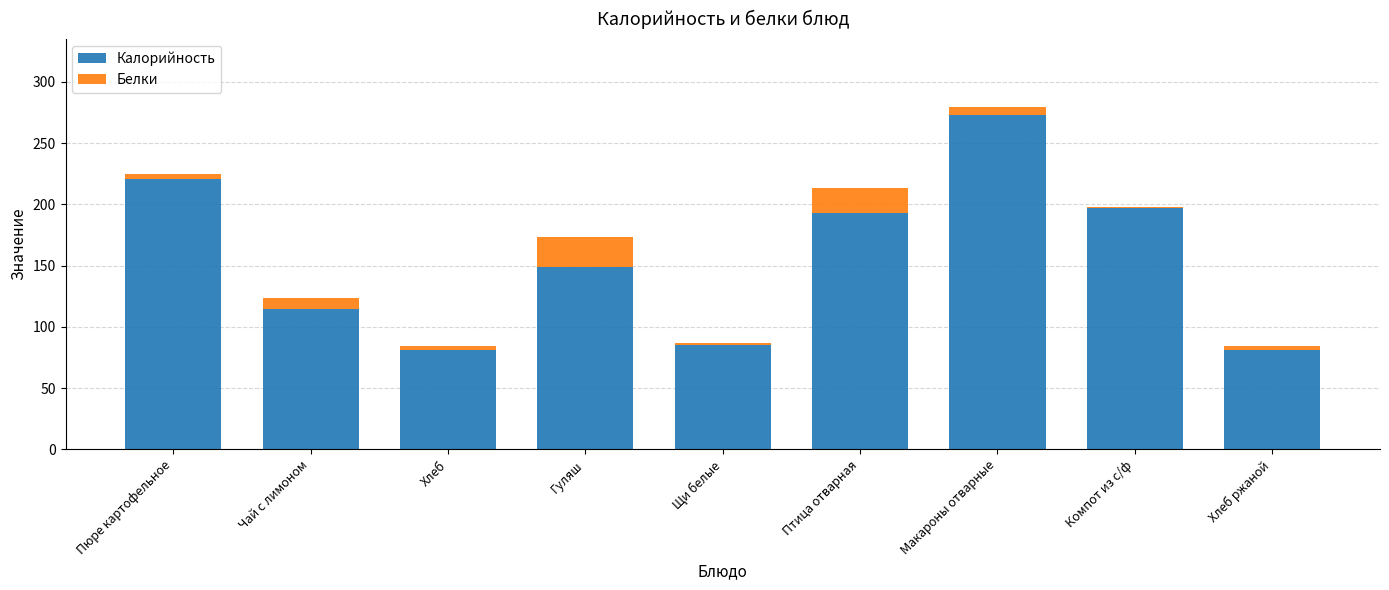

What is the total value across all series at Гуляш?

173.0